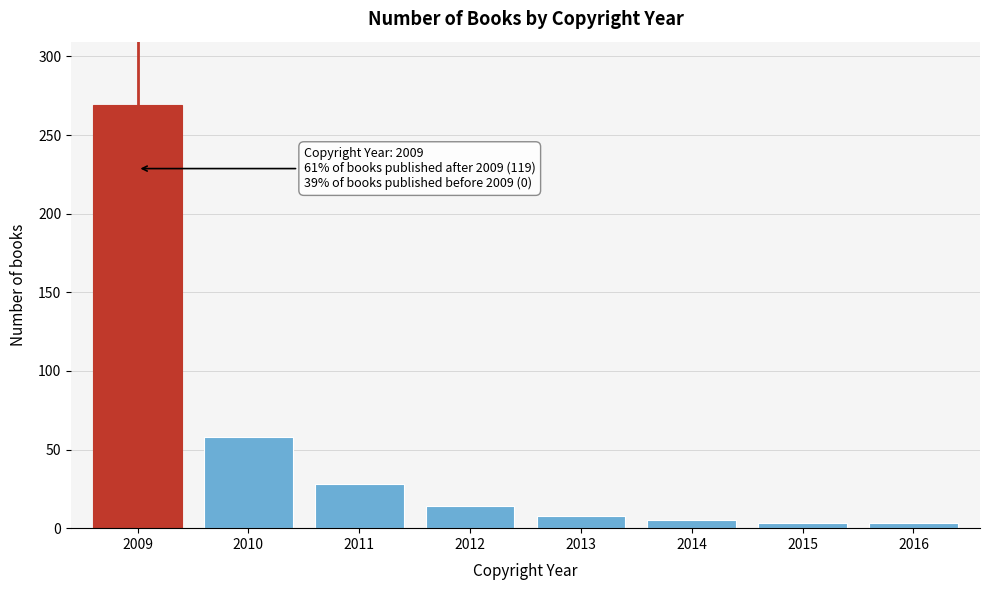

Reading left to right, what are all the values shown in this chart?

269	58	28	14	8	5	3	3